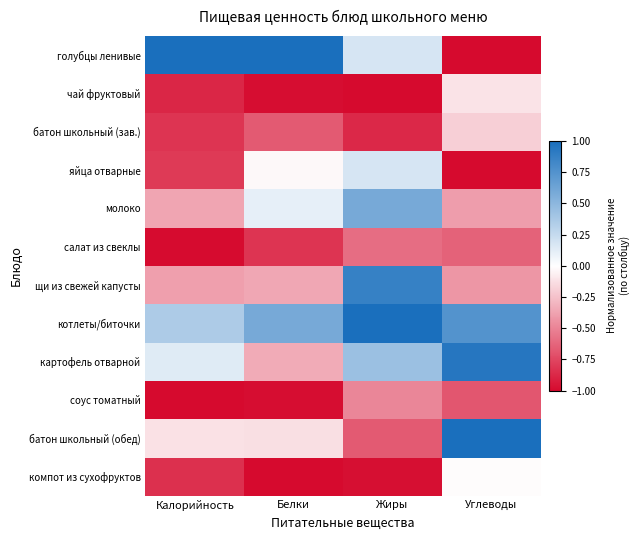

Reading right to left, list all the values displayed in this chart.

голубцы ленивые: Углеводы=-1.0	Жиры=0.2	Белки=1.0	Калорийность=1.0
чай фруктовый: Углеводы=-0.1	Жиры=-1.0	Белки=-1.0	Калорийность=-0.9
батон школьный (зав.): Углеводы=-0.2	Жиры=-0.9	Белки=-0.7	Калорийность=-0.8
яйца отварные: Углеводы=-1.0	Жиры=0.2	Белки=-0.0	Калорийность=-0.8
молоко: Углеводы=-0.4	Жиры=0.6	Белки=0.1	Калорийность=-0.4
салат из свеклы: Углеводы=-0.6	Жиры=-0.6	Белки=-0.8	Калорийность=-1.0
щи из свежей капусты: Углеводы=-0.4	Жиры=0.9	Белки=-0.4	Калорийность=-0.4
котлеты/биточки: Углеводы=0.7	Жиры=1.0	Белки=0.6	Калорийность=0.4
картофель отварной: Углеводы=0.9	Жиры=0.4	Белки=-0.3	Калорийность=0.1
соус томатный: Углеводы=-0.7	Жиры=-0.5	Белки=-1.0	Калорийность=-1.0
батон школьный (обед): Углеводы=1.0	Жиры=-0.7	Белки=-0.1	Калорийность=-0.1
компот из сухофруктов: Углеводы=-0.0	Жиры=-1.0	Белки=-1.0	Калорийность=-0.8